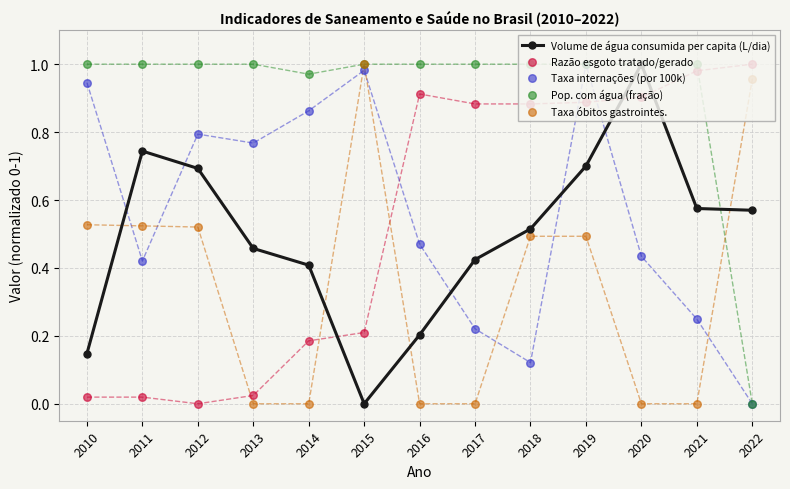

Which series has the largest total across all categories?

Pop. com água (fração)